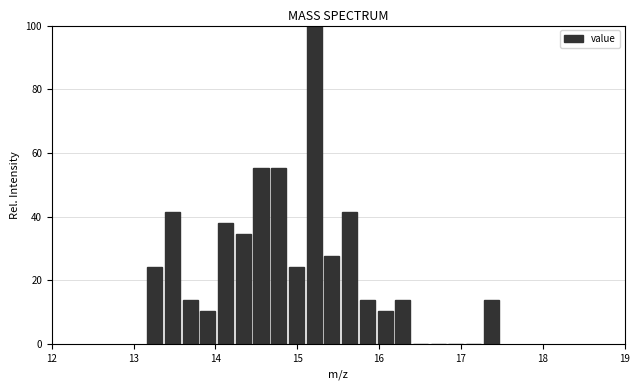

Around what value on the x-axis is the tallest bar? Give the approximate position of its centre, as read against the axis.

15.2